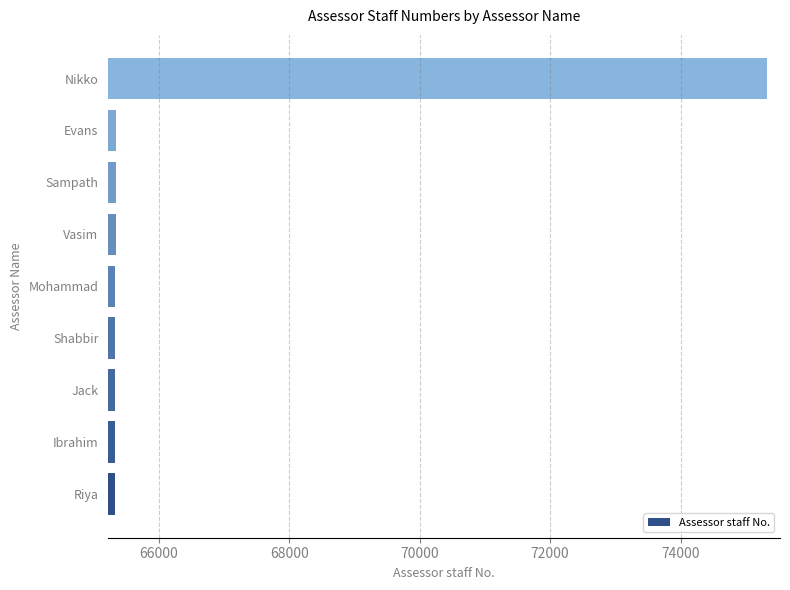

What is the change in value from Sampath to Nikko?

+9980